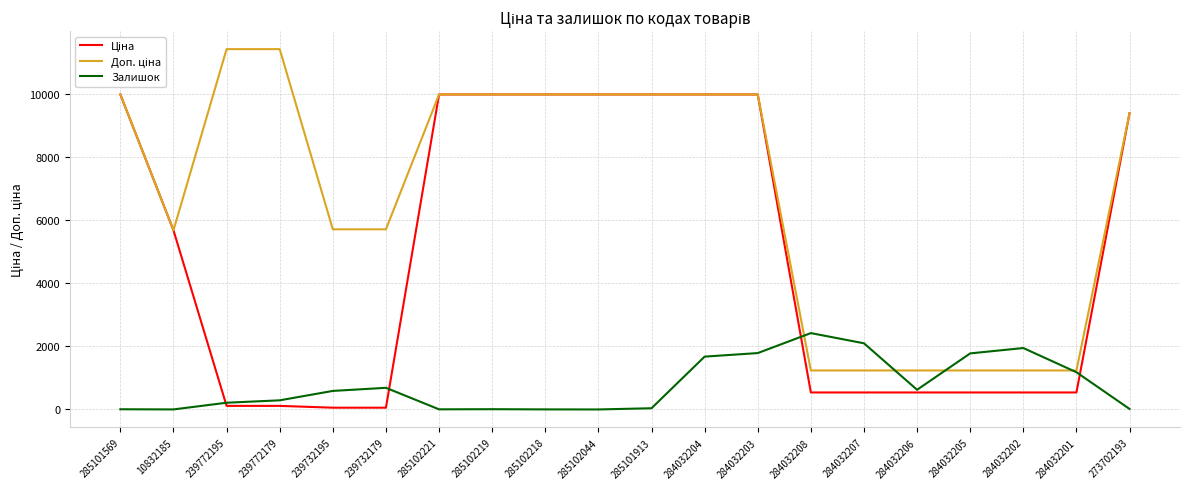

Is this an area chart (filled region under the line)?

No